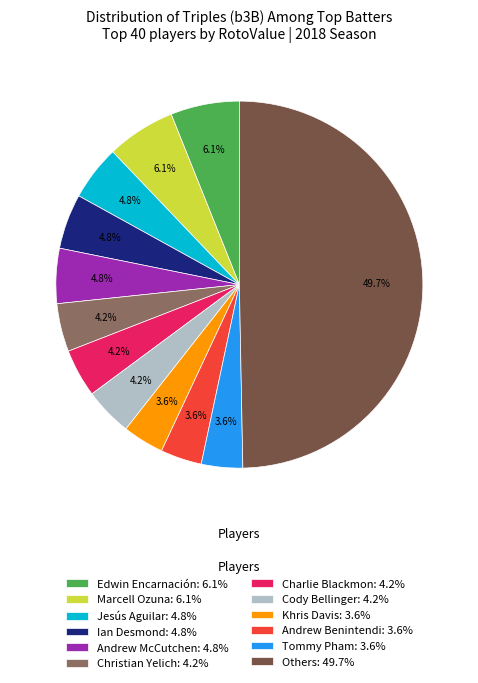

Do Edwin Encarnación: 6.1% and Others: 49.7% together represent more than half of the pie?

Yes